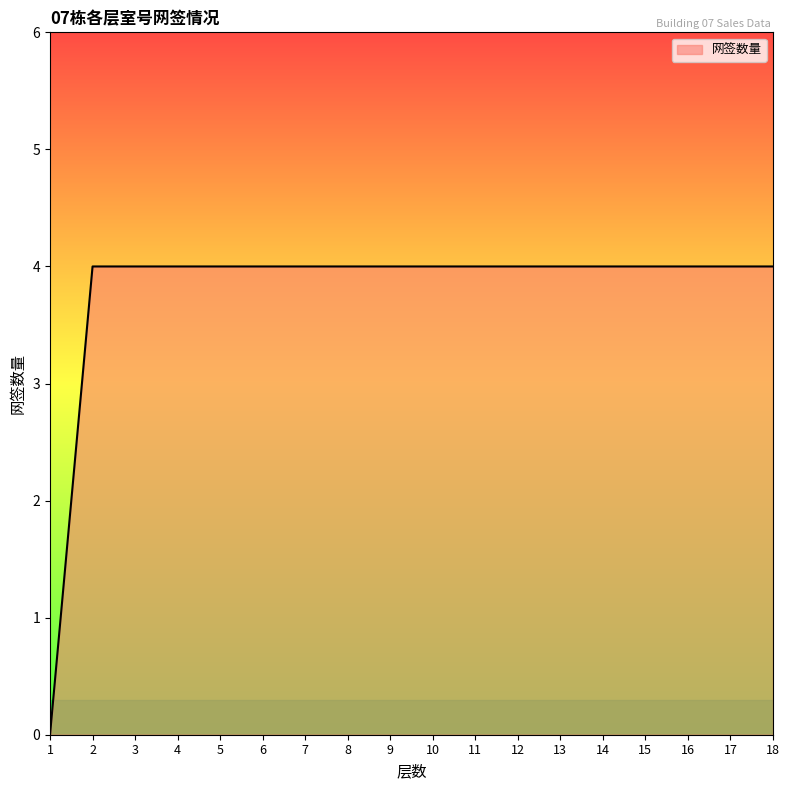

What value does the data have at 14?

4